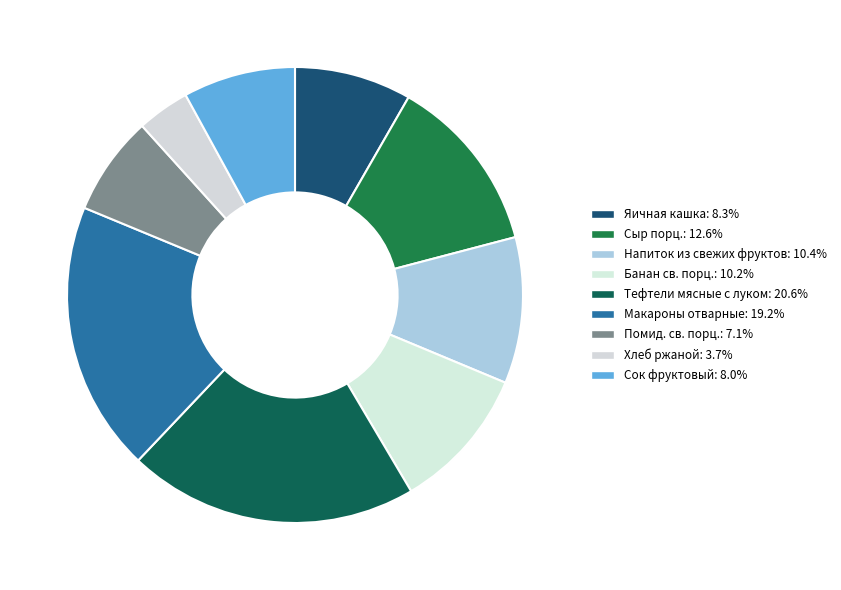

Count the number of slices in the pie.

9